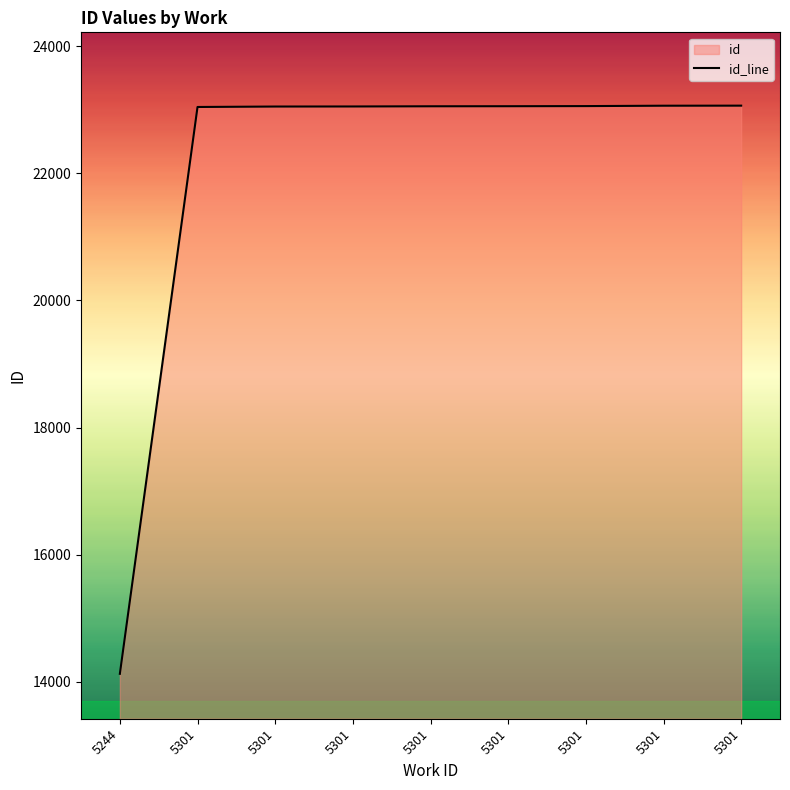

What is the value of the 6th point from the left?

23043